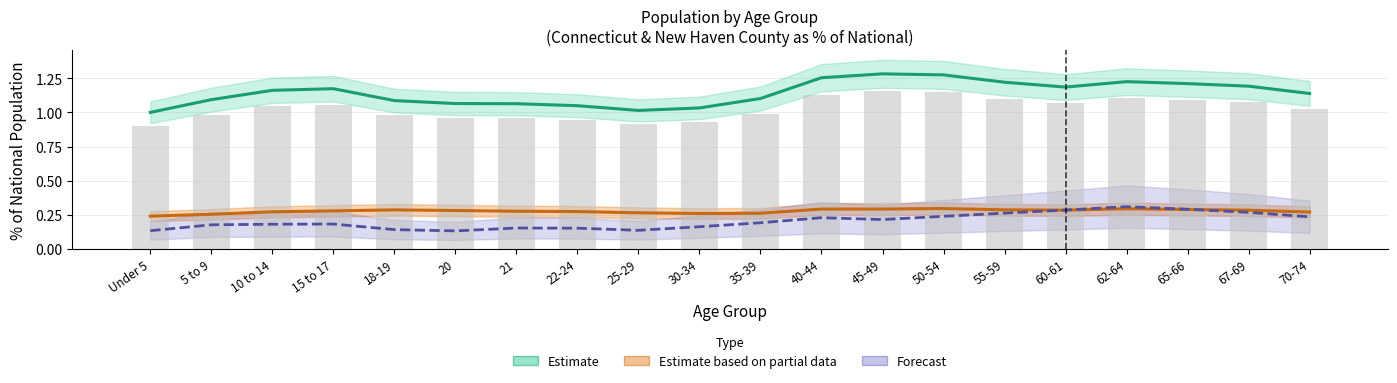

At which category is the sum across all series the highest?

62-64